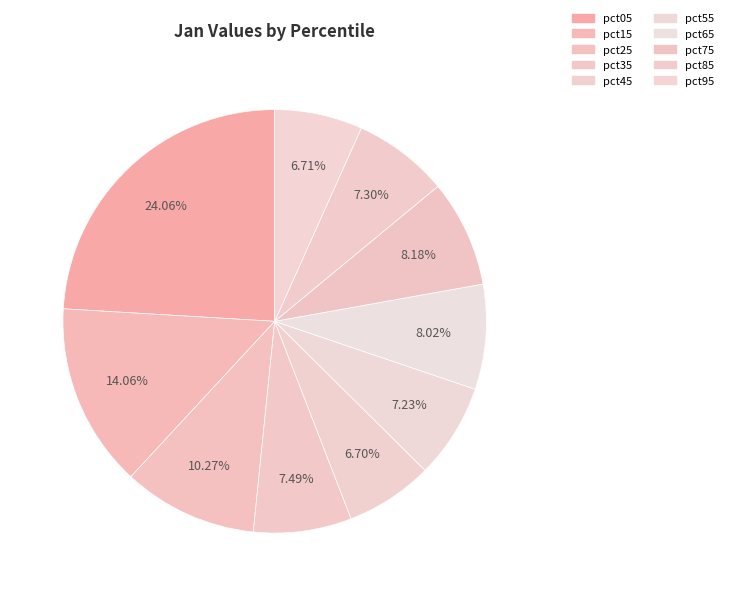

How many slices are in this pie chart?

10